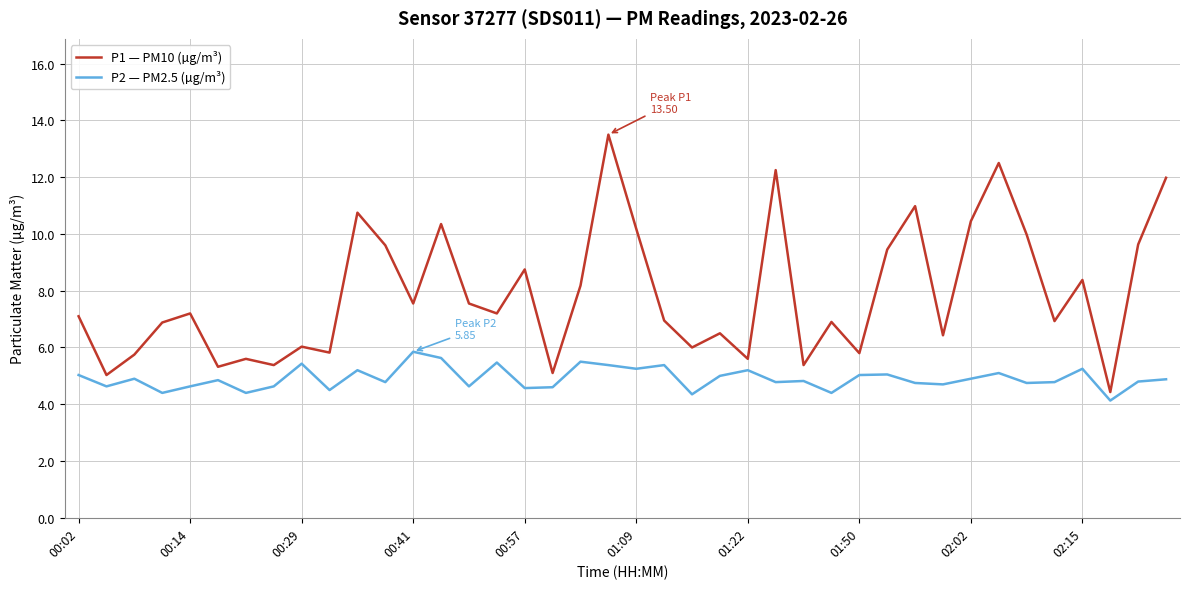

True or false: P2 — PM2.5 (µg/m³) and P1 — PM10 (µg/m³) cross at least once.

False